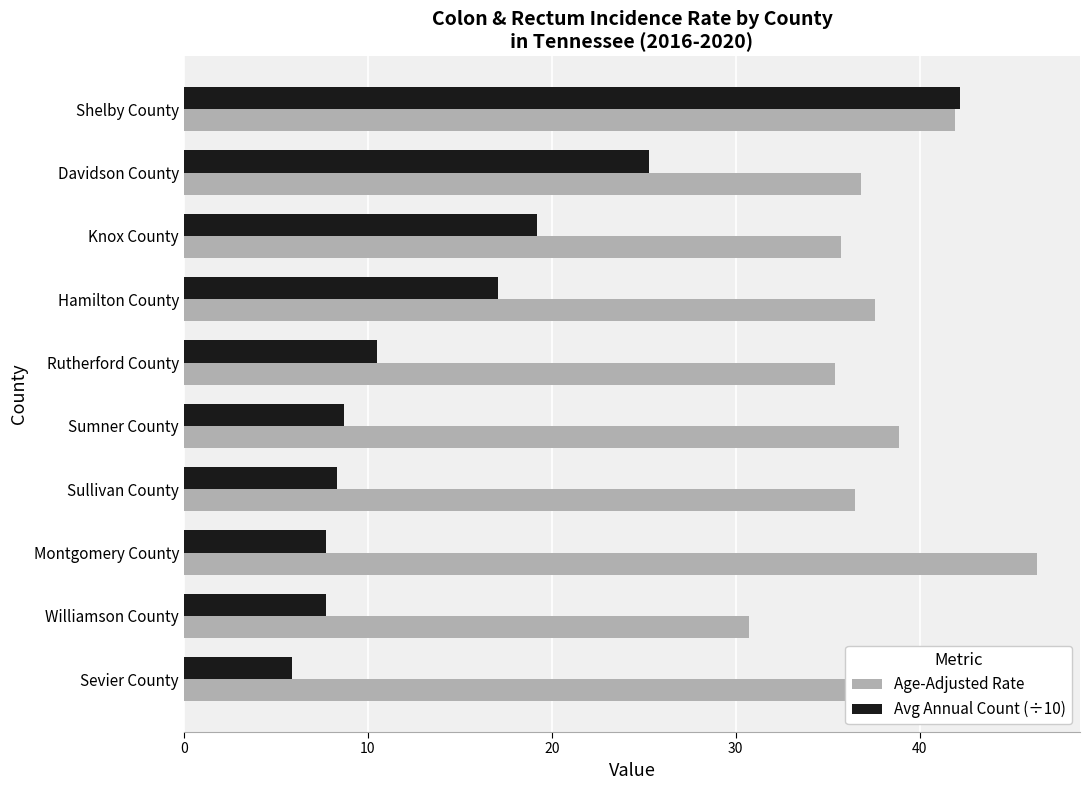

List the series in order of their peak value, highest first.

Age-Adjusted Rate, Avg Annual Count (÷10)